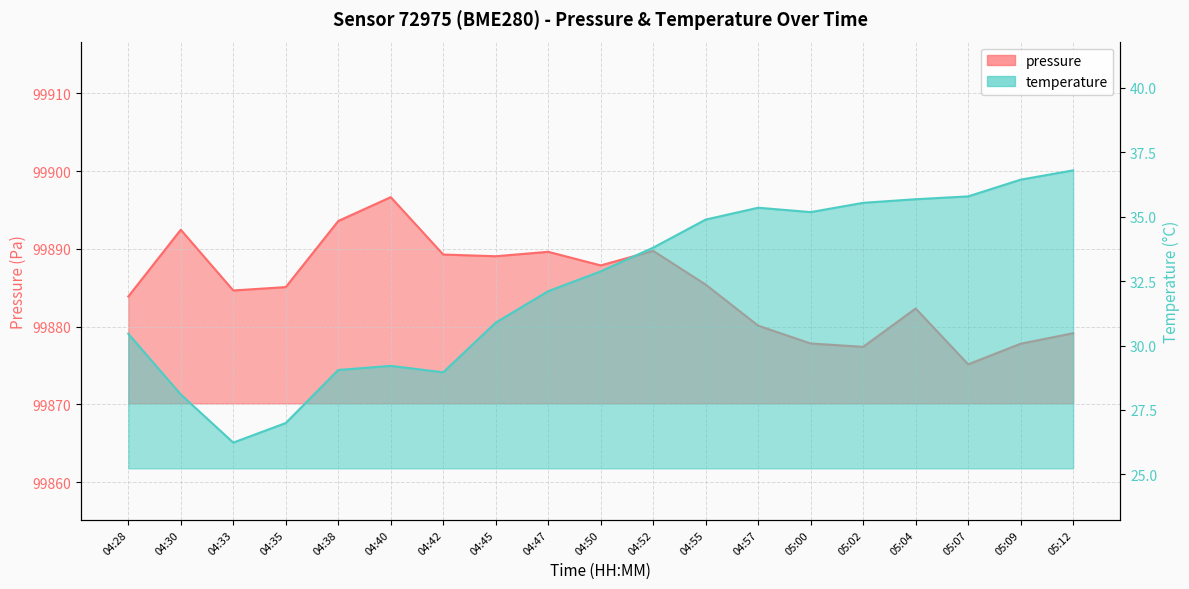

At 04:35, list the series in order from largest to smallest.

pressure, temperature